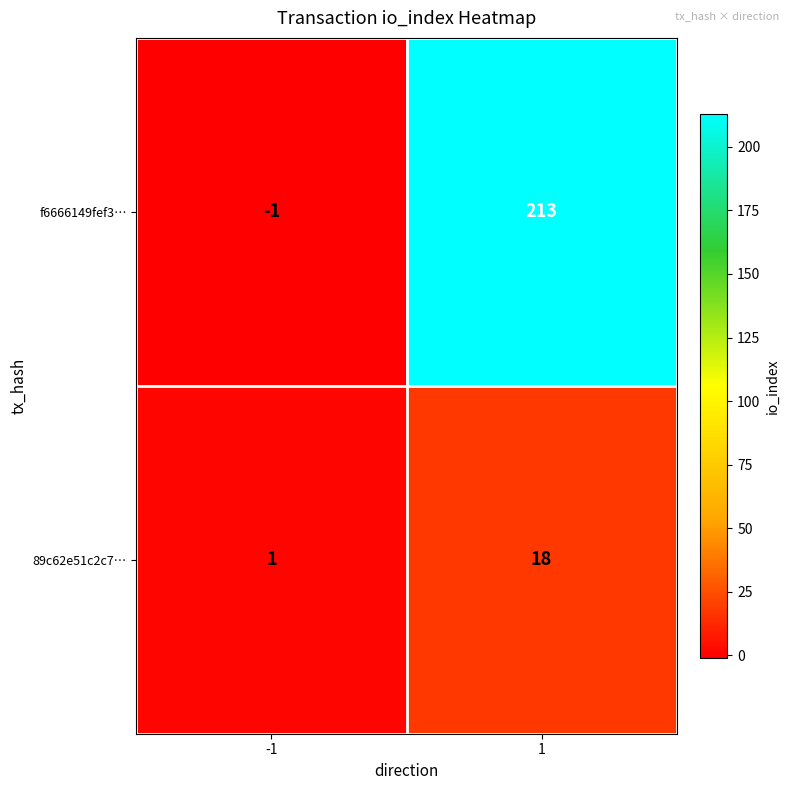

What is the total value across all series at 1?

231